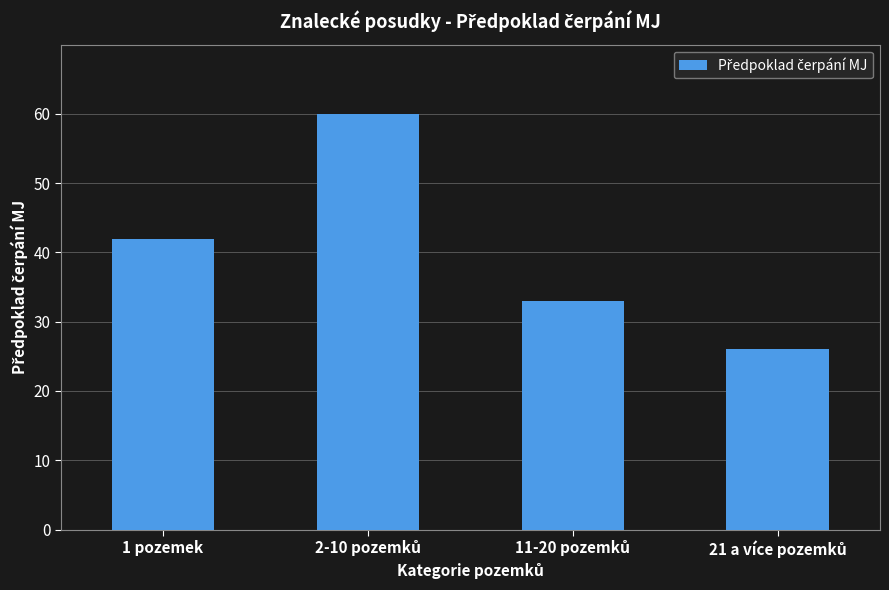

How many values are between 33 and 60?

3